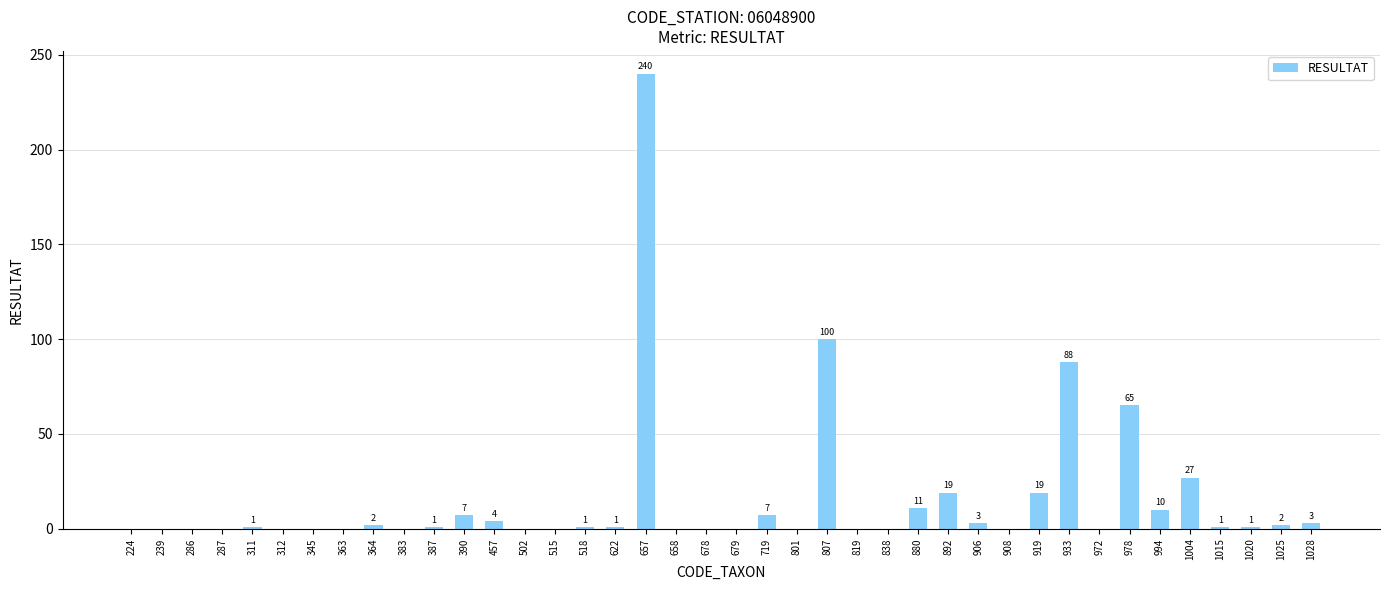

Is it true that the value at 719 is 7?

True